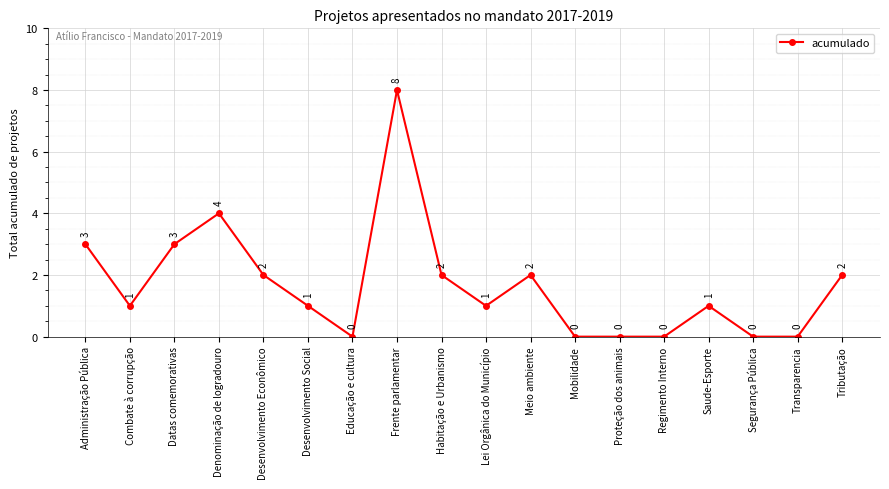

True or false: the data shows 0 at Educação e cultura.

True